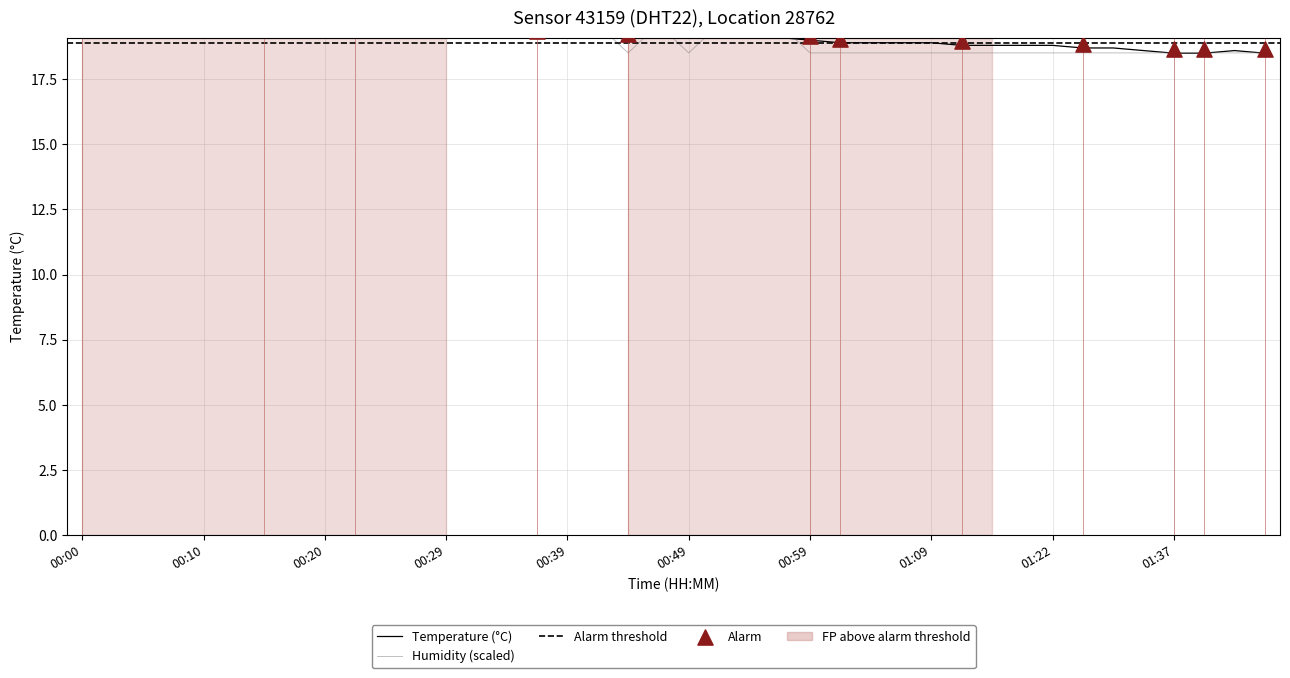

At which category is the sum across all series the highest?

00:00